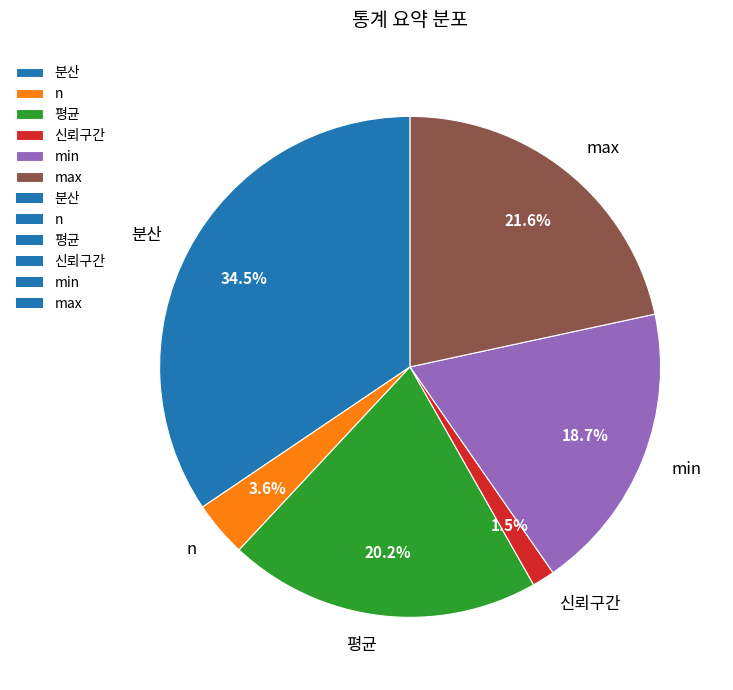

How many slices are in this pie chart?

6